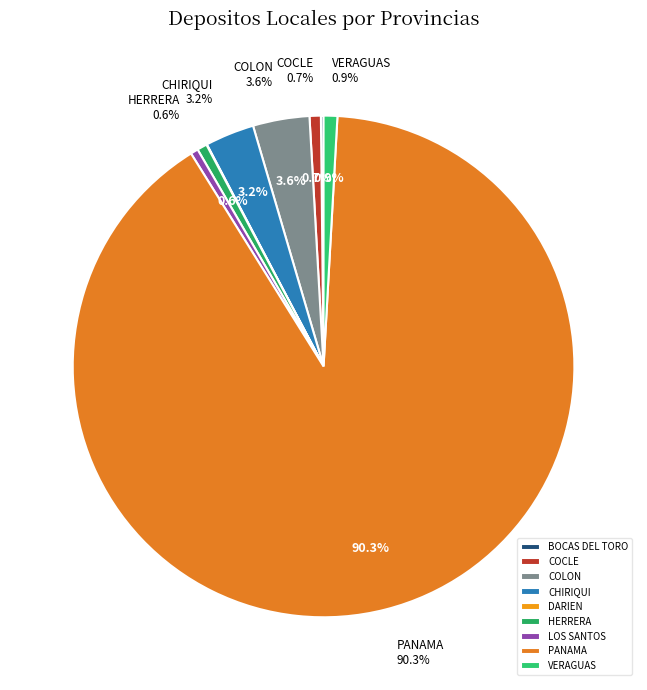

To the nearest percent, what is the difference between the largest and smallest slice percentages?

90%